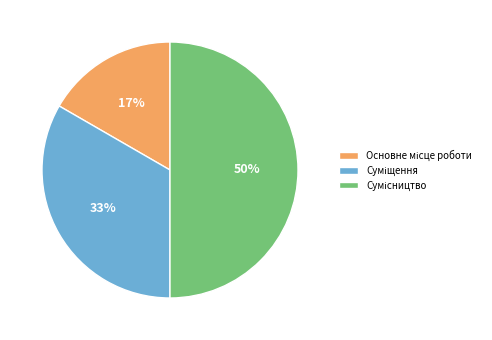

To the nearest percent, what is the difference between the largest and smallest slice percentages?

33%